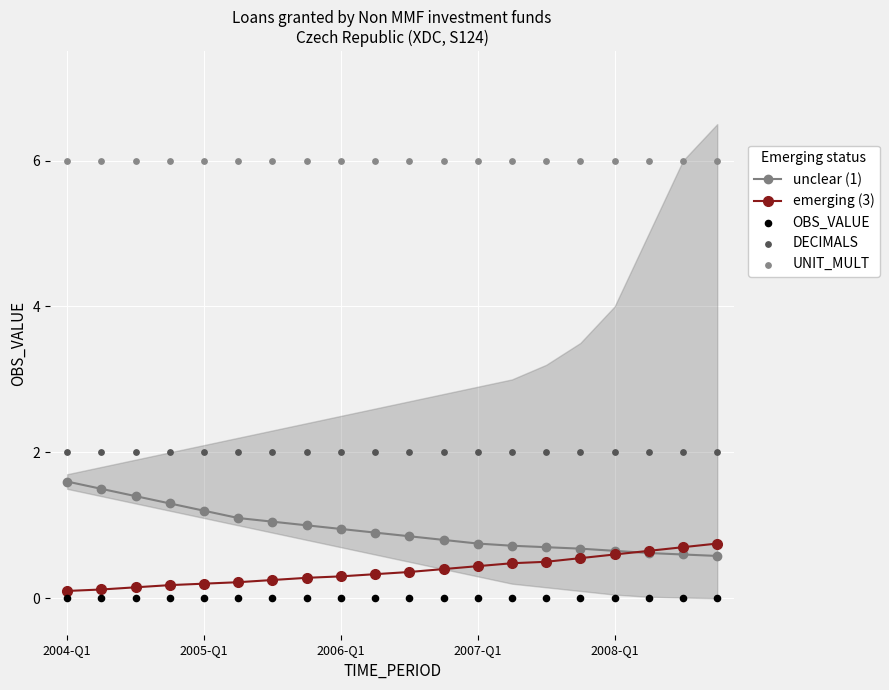

Which series contains the highest Y value?

UNIT_MULT